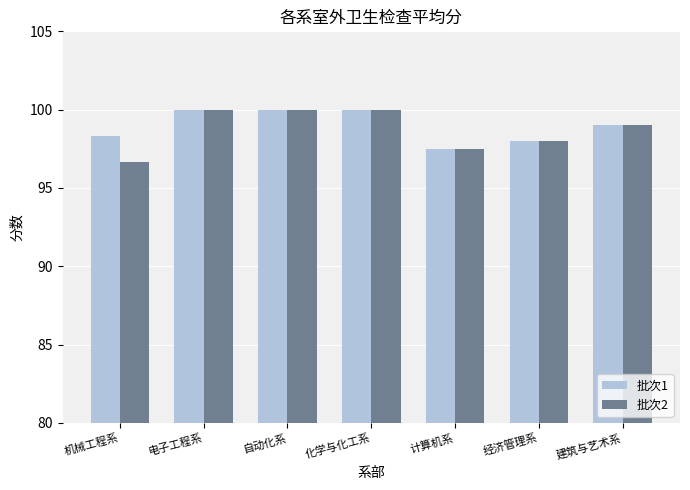

What position from the left is 经济管理系?

6